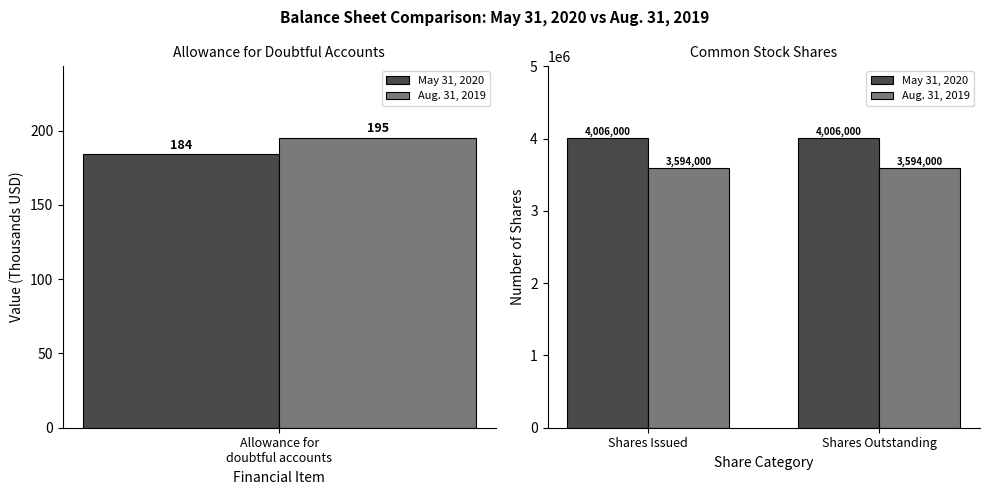

Rank the categories by May 31, 2020 value from highest to lowest.

Shares Issued, Shares Outstanding